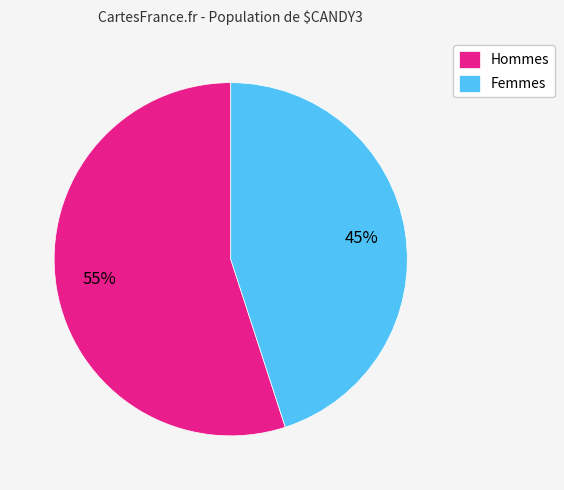

What is the smallest slice in the pie chart?

Femmes